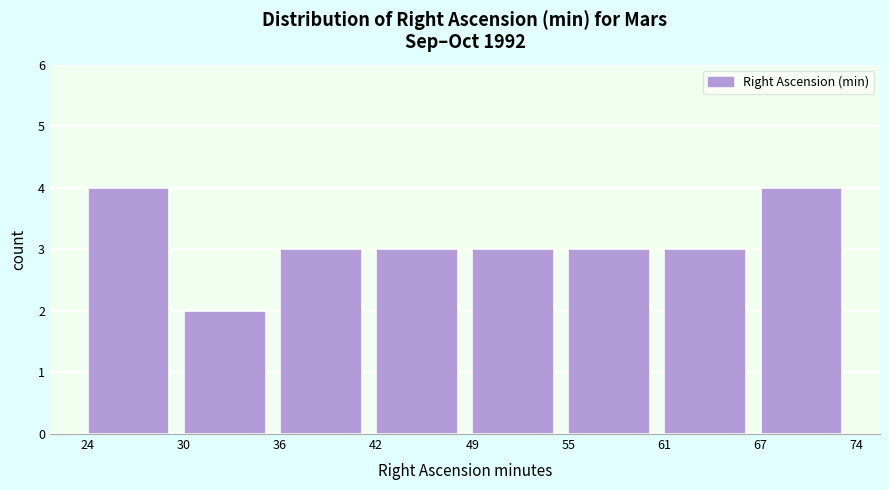

Reading left to right, list all the values displayed in this chart.

4	2	3	3	3	3	3	4